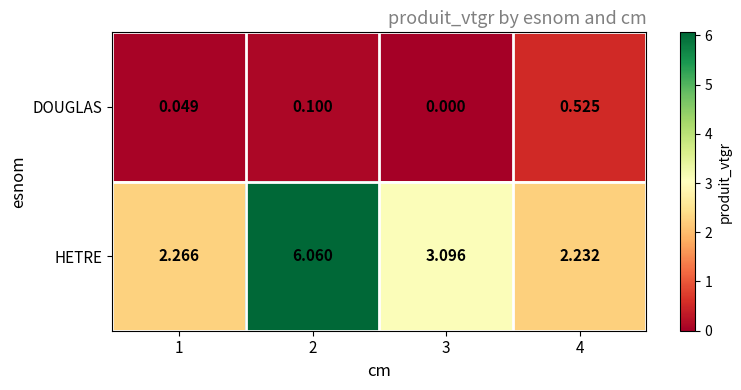

Between 2 and 3, which series saw the biggest shift?

HETRE